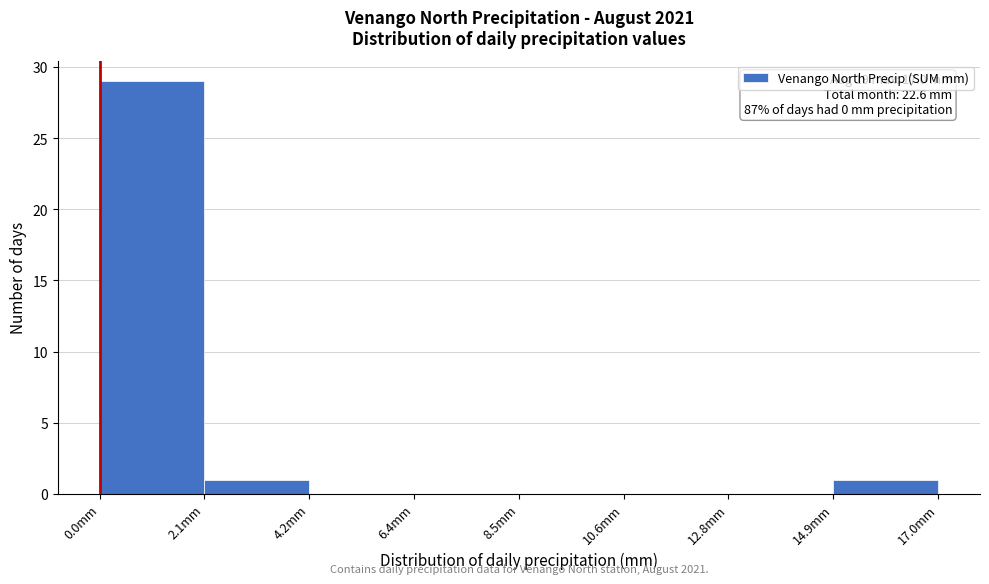

Over which range of the x-axis is the bar tallest?

0.0 to 2.0